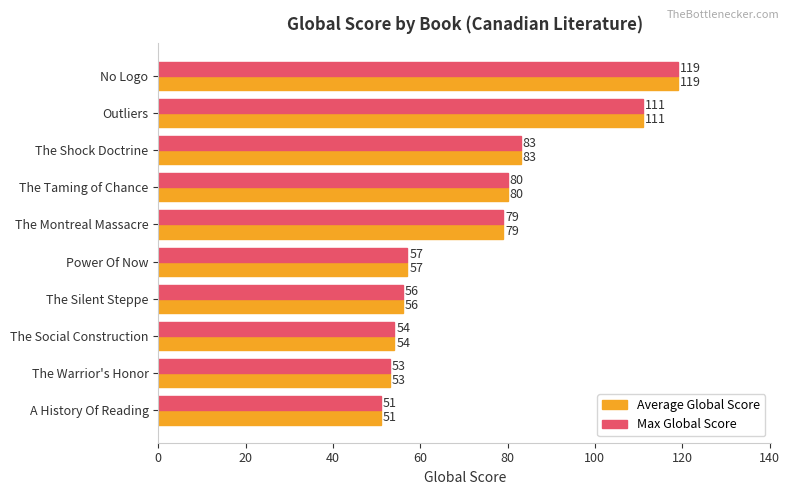

What is the sum of the Max Global Score values at The Taming of Chance and Outliers?

191